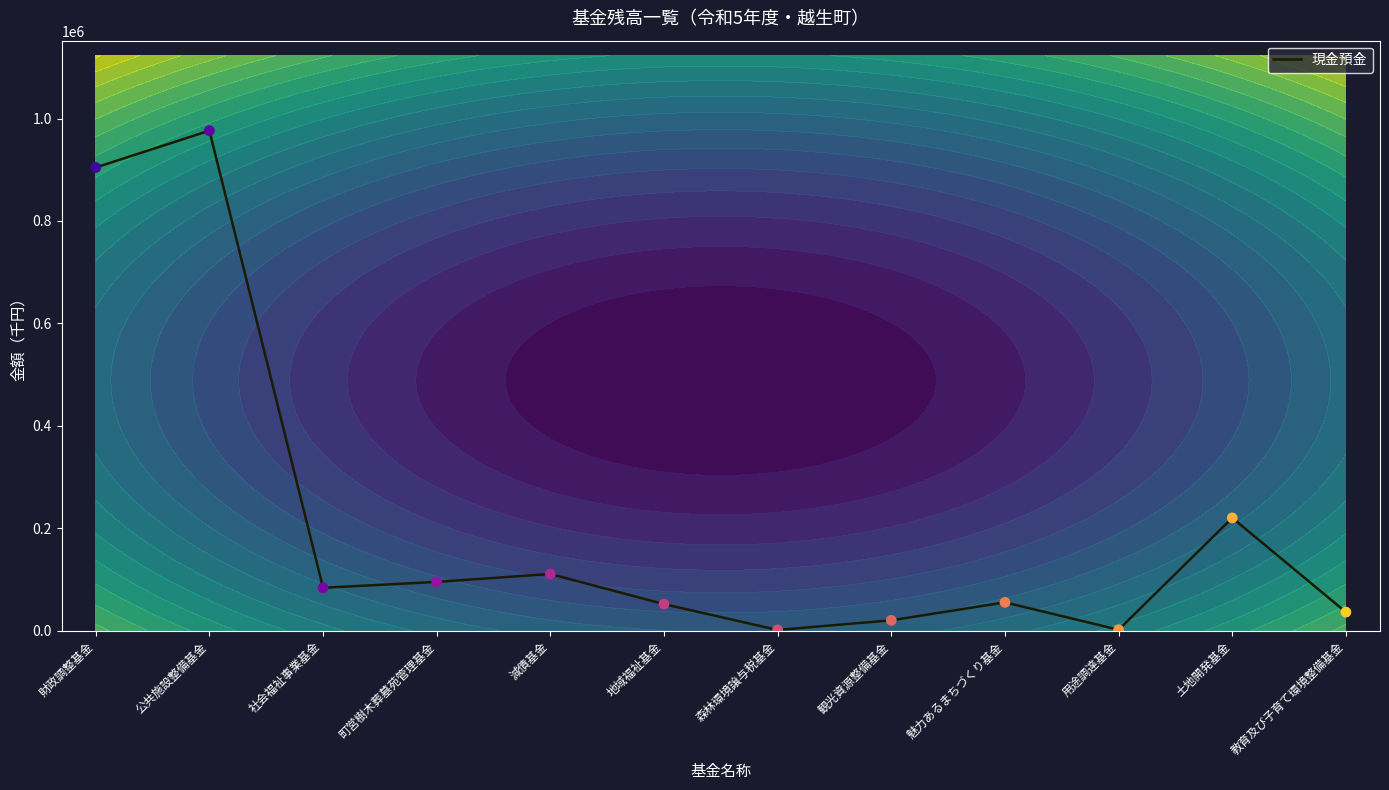

What is the change in value from 公共施設整備基金 to 教育及び子育て環境整備基金?

-940497